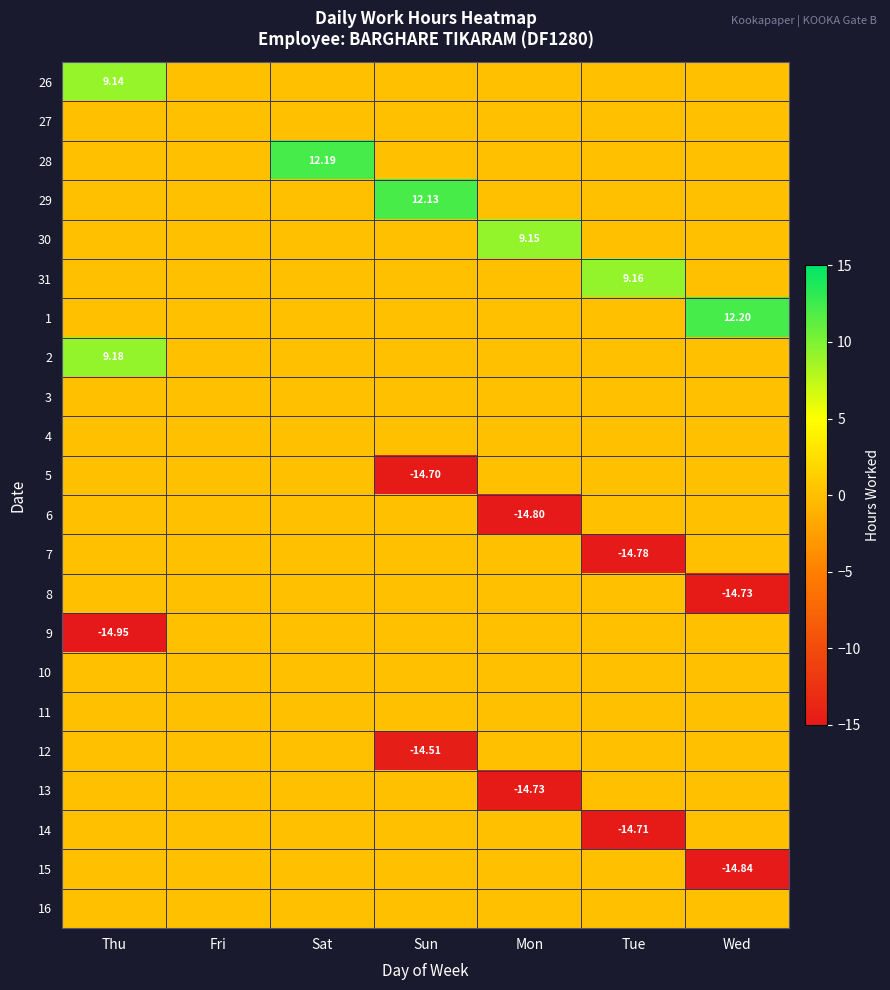

What is the total value across all series at Sun?

-17.1